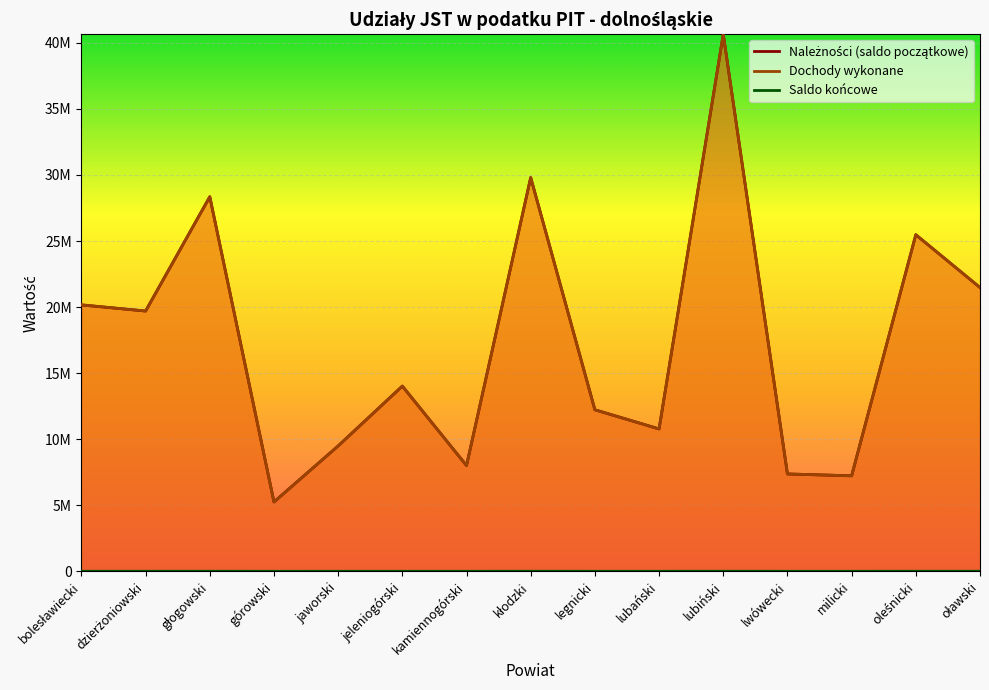

What is the average value of the Saldo końcowe series?

2613